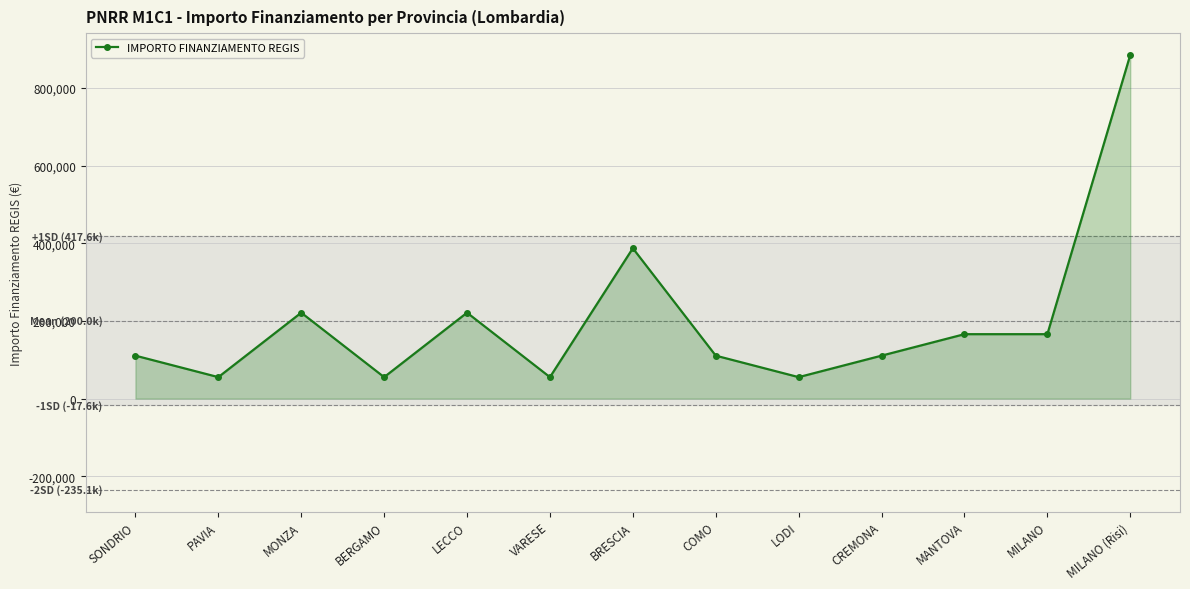

Which category has the highest value across all series?

MILANO (Risi)